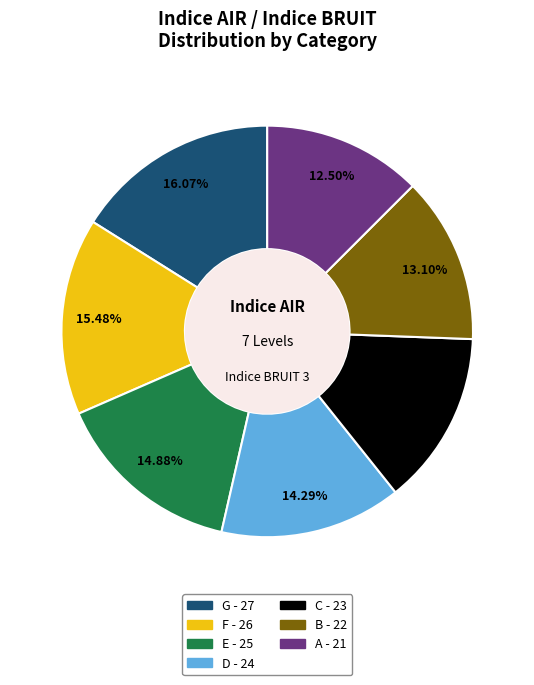

To the nearest percent, what portion does F represent?

15%